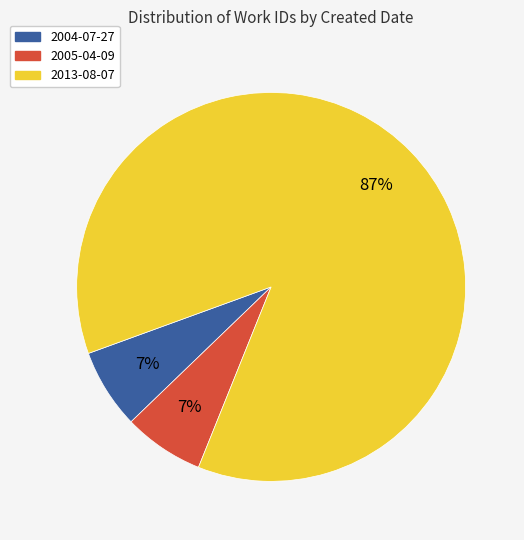

Is there a majority slice in this chart?

Yes